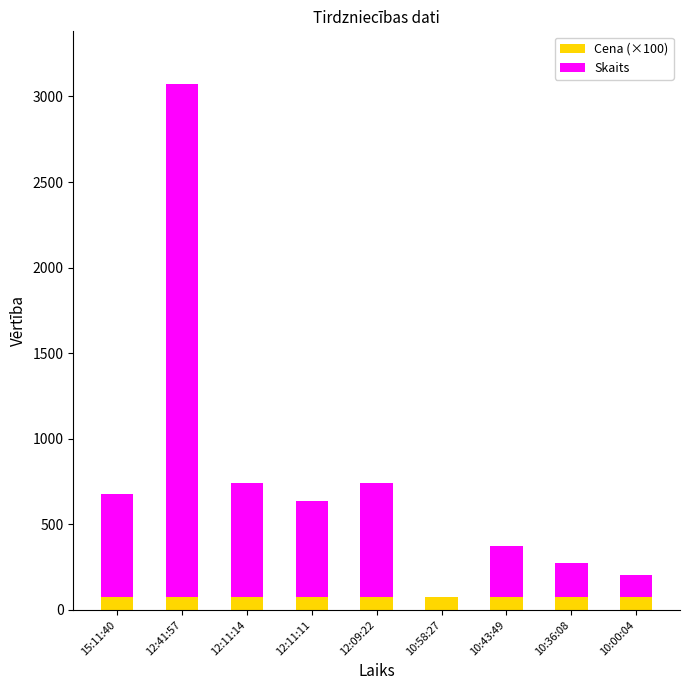

The value of Cena (×100) at 10:00:04 is 73.0. True or false?

True